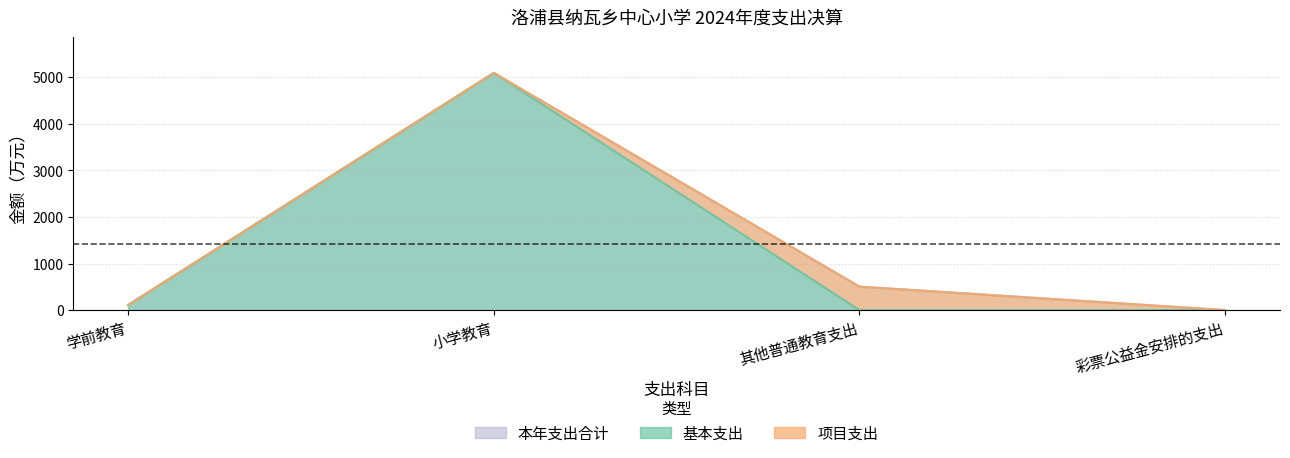

At 其他普通教育支出, list the series in order from smallest to largest.

基本支出, 本年支出合计